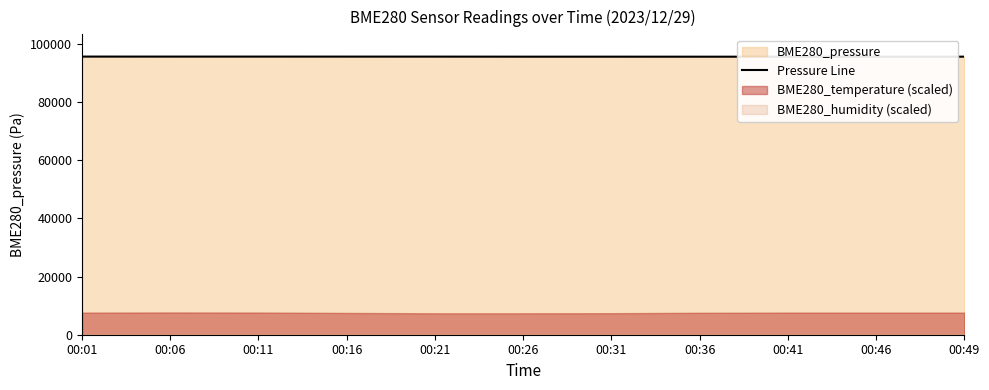

Rank the categories by value from highest to lowest.

00:01, 00:11, 00:06, 00:16, 00:21, 00:49, 00:26, 00:31, 00:46, 00:41, 00:36